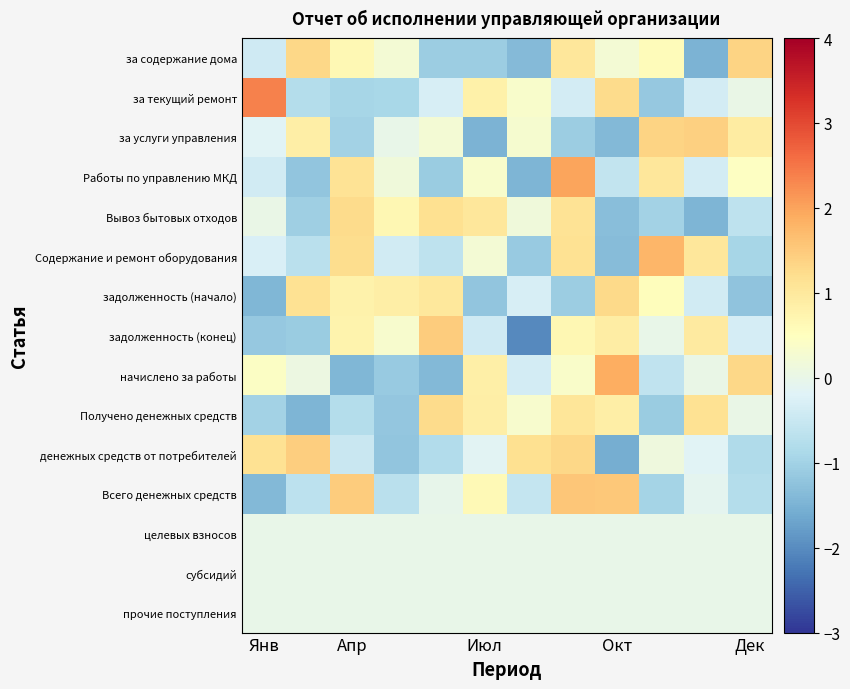

Which label corresponds to the largest value in the chart?

Янв